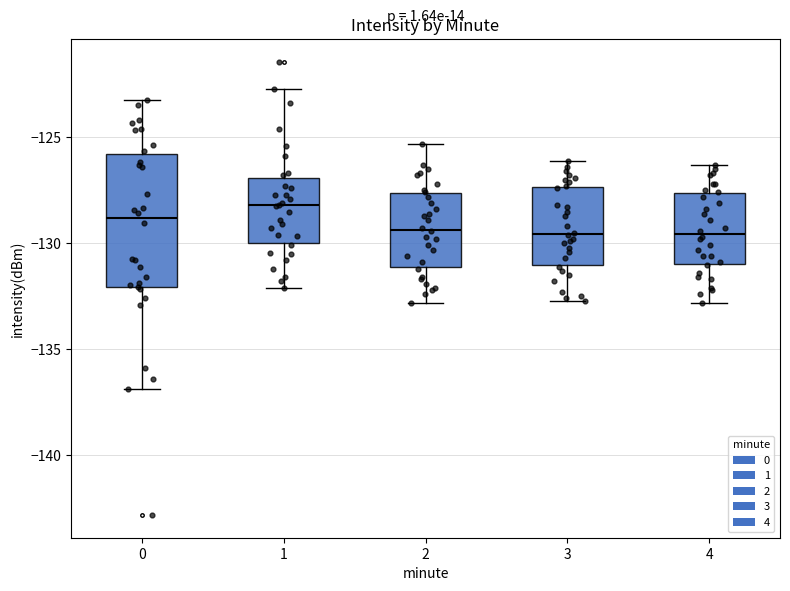

Where does the lower whisker of the box at x = 2 end on the y-axis? The values are not printed on the chart, so give them approximately, as read against the axis.

-133.0